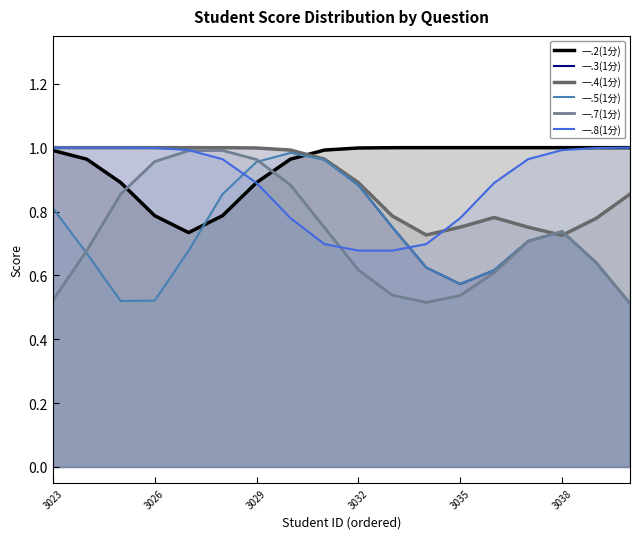

Does the chart have visible grid lines?

No